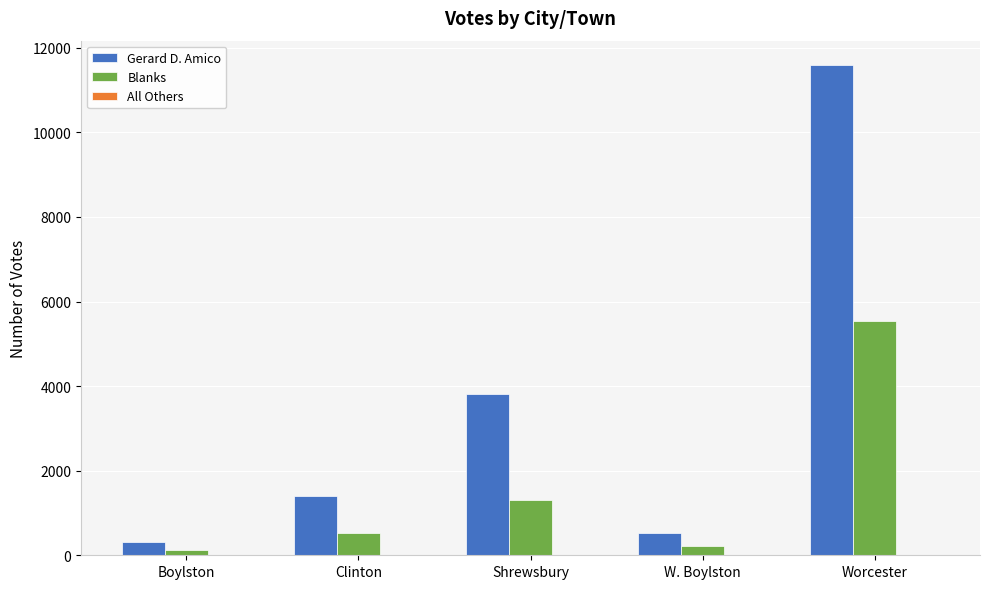

Count the number of data series in this chart.

3